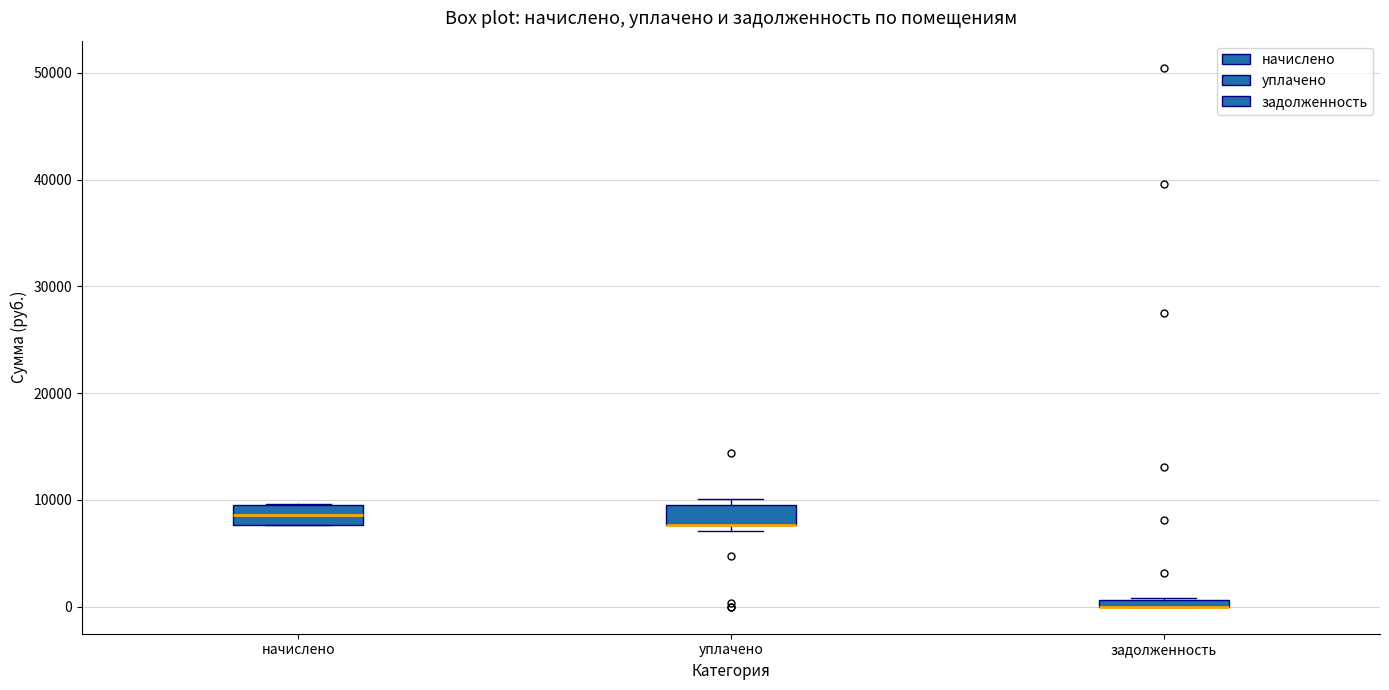

Where is the lower edge of the box for задолженность on the y-axis? The values are not printed on the chart, so give them approximately, as read against the axis.

0